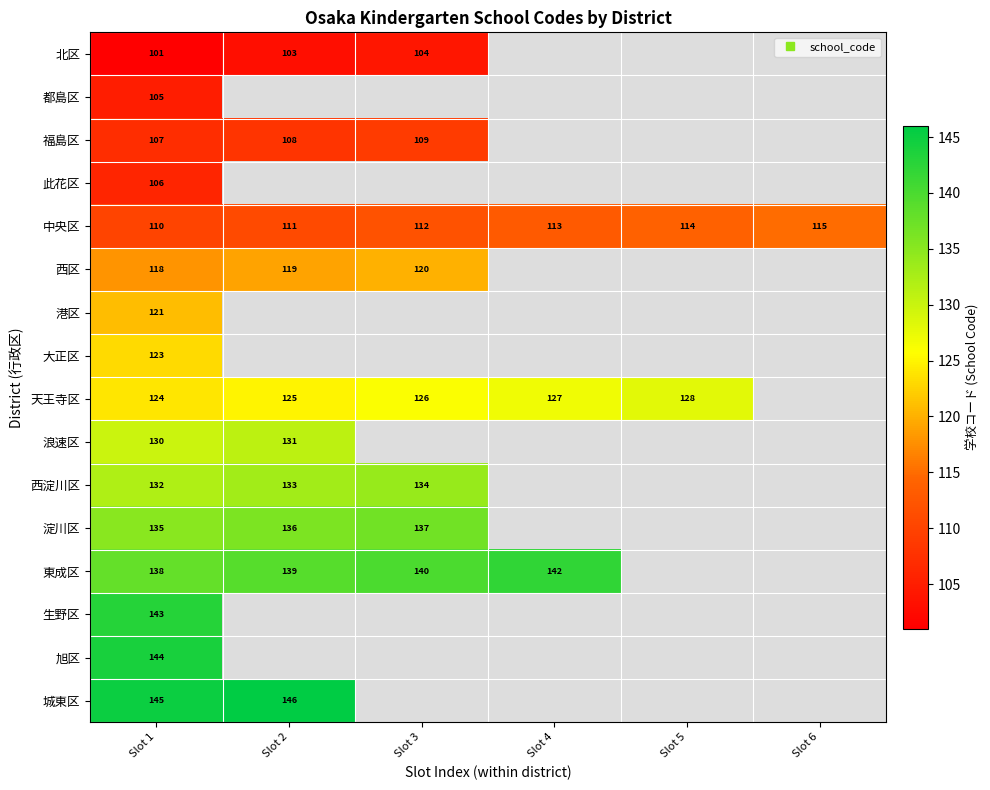

List the labels in order of 城東区 value, smallest first.

Slot 1, Slot 2, Slot 3, Slot 4, Slot 5, Slot 6